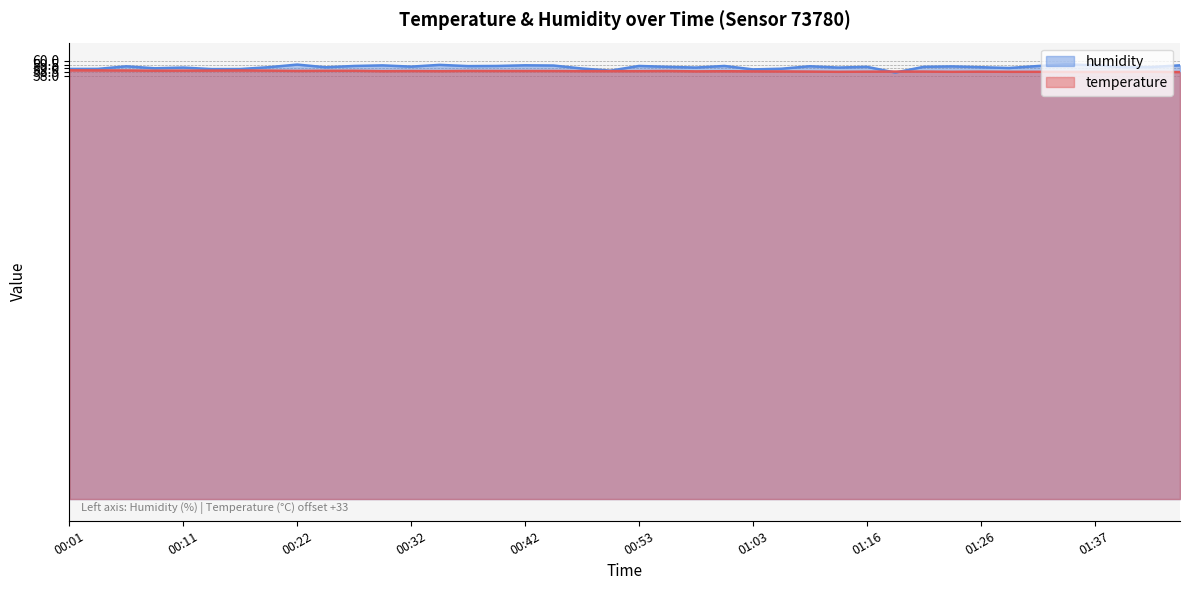

Reading right to left, what are all the values shown in this chart?

temperature: 01:45=58.5	01:42=58.5	01:39=58.5	01:37=58.5	01:34=58.5	01:32=58.5	01:29=58.5	01:26=58.5	01:24=58.5	01:21=58.5	01:19=58.5	01:16=58.5	01:14=58.5	01:11=58.5	01:05=58.6	01:03=58.6	01:00=58.6	00:58=58.6	00:55=58.6	00:53=58.6	00:50=58.6	00:48=58.6	00:45=58.6	00:42=58.6	00:40=58.6	00:37=58.6	00:34=58.6	00:32=58.6	00:29=58.6	00:27=58.6	00:24=58.6	00:22=58.6	00:19=58.7	00:17=58.7	00:14=58.7	00:11=58.7	00:09=58.7	00:06=58.7	00:03=58.7	00:01=58.7
humidity: 01:45=59.4	01:42=59.2	01:39=59.1	01:37=59.4	01:34=59.5	01:32=59.3	01:29=59.0	01:26=59.1	01:24=59.2	01:21=59.2	01:19=58.4	01:16=59.2	01:14=59.1	01:11=59.3	01:05=58.9	01:03=58.8	01:00=59.3	00:58=59.1	00:55=59.2	00:53=59.3	00:50=58.7	00:48=59.0	00:45=59.4	00:42=59.4	00:40=59.3	00:37=59.3	00:34=59.5	00:32=59.2	00:29=59.4	00:27=59.3	00:24=59.1	00:22=59.5	00:19=59.1	00:17=58.9	00:14=58.9	00:11=59.1	00:09=59.0	00:06=59.3	00:03=58.9	00:01=58.9